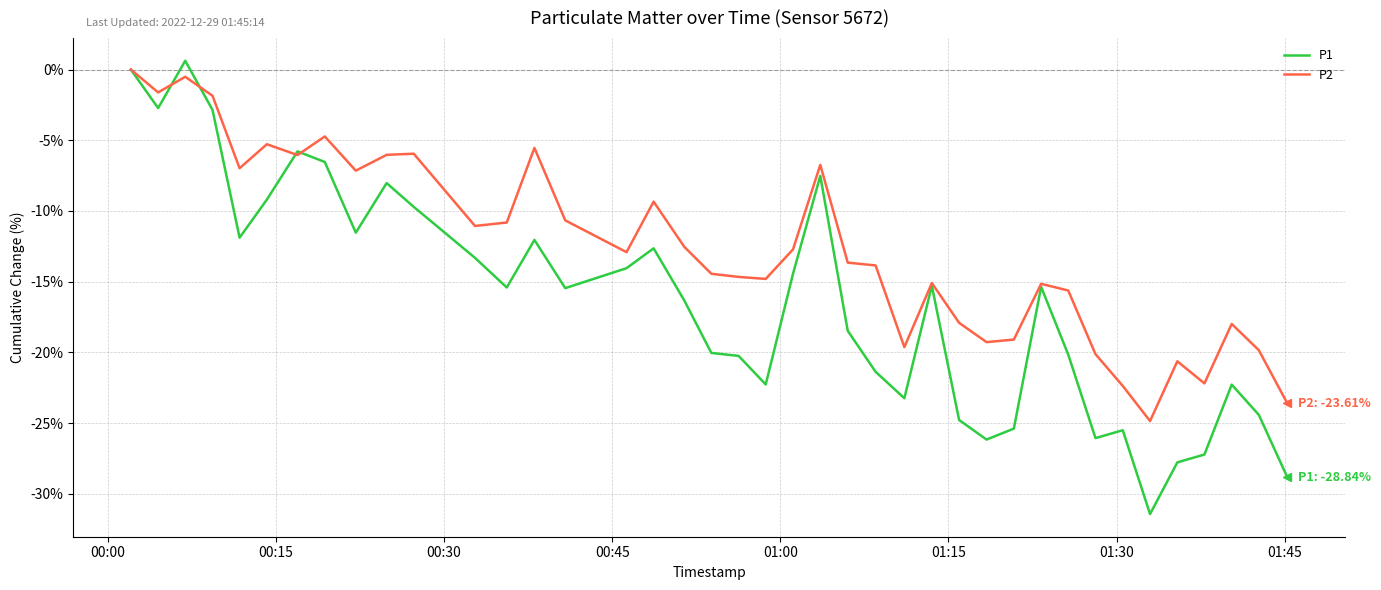

Which series has the largest range (max minus min)?

P1